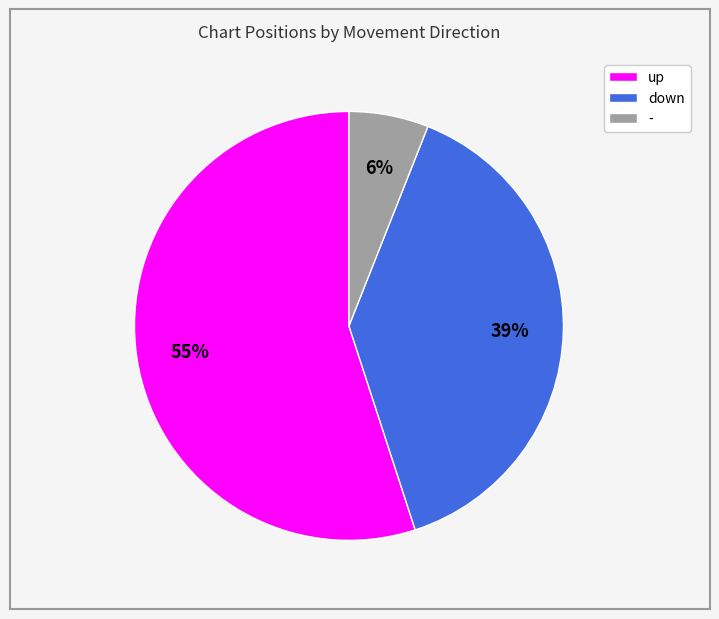

Which slice is the largest?

up